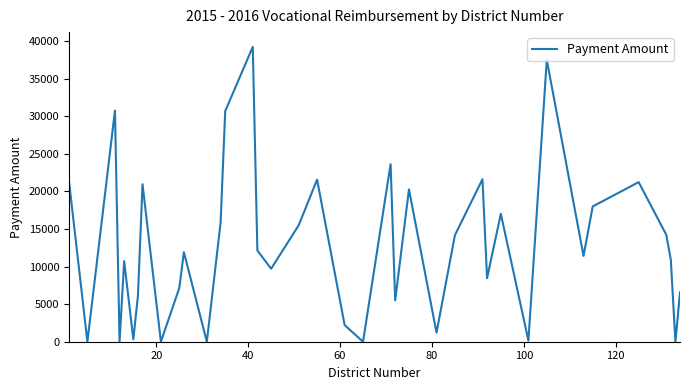

Is this an area chart (filled region under the line)?

No